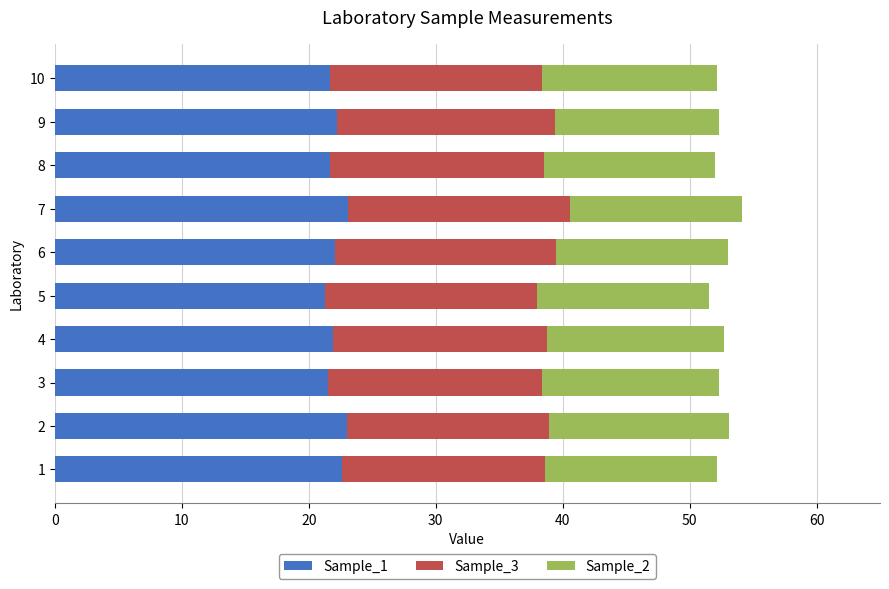

What is the sum of the Sample_1 values at 1 and 9?

44.8